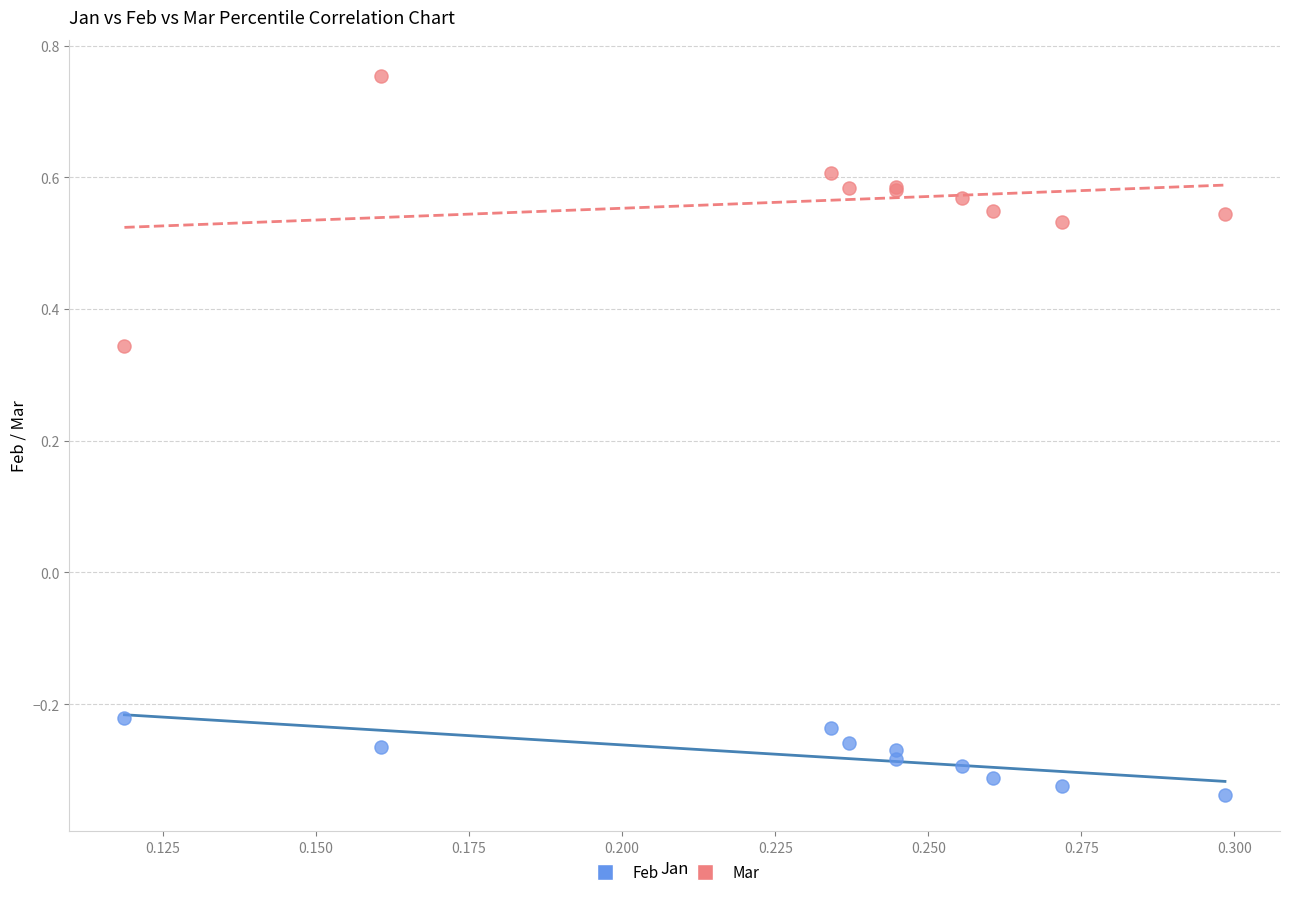

Which series contains the highest Y value?

Mar